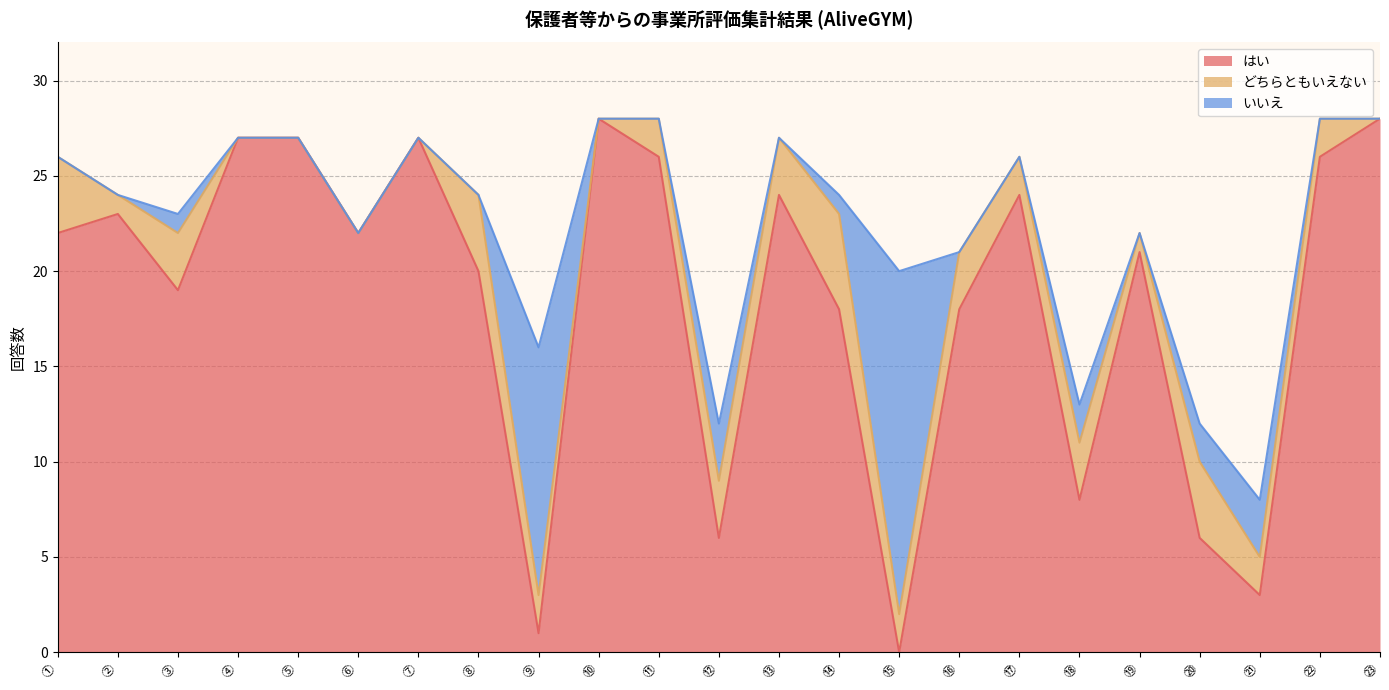

True or false: どちらともいえない has more than 0 points higher than both neighbors.

True